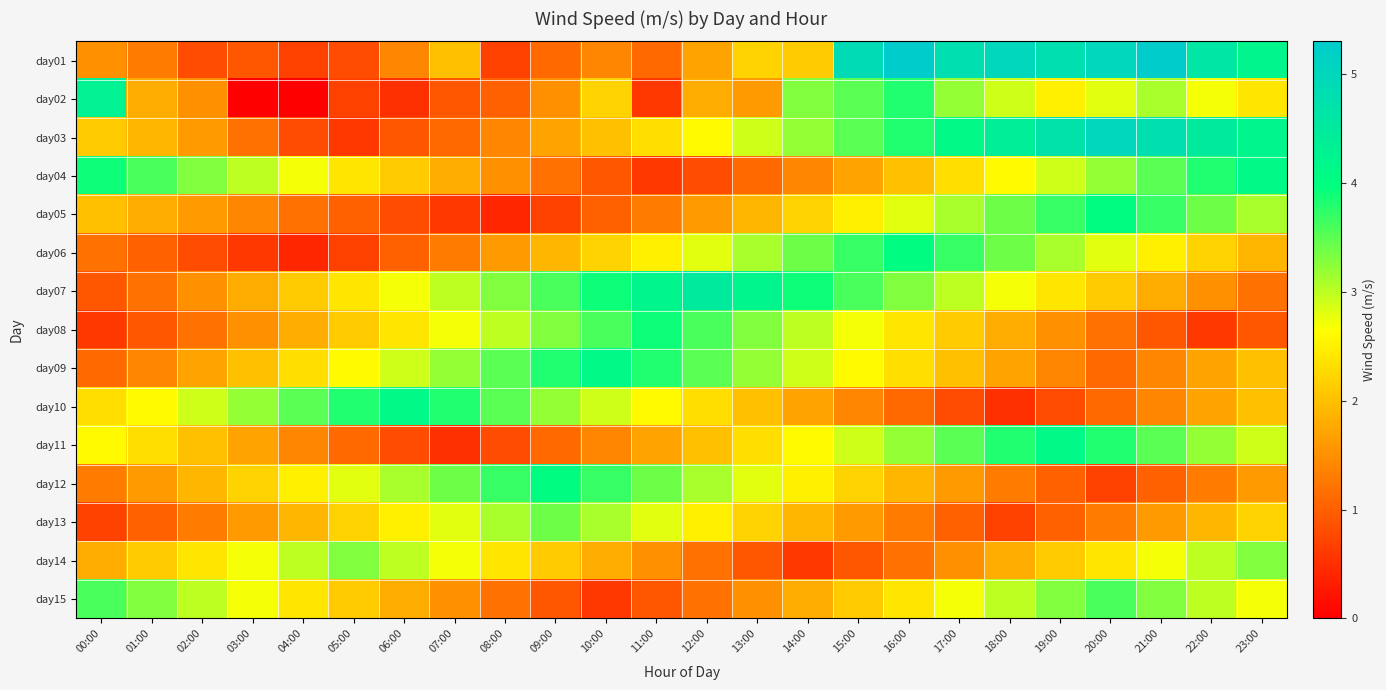

At 09:00, list the series in order from largest to smallest.

day12, day09, day07, day13, day08, day10, day14, day06, day03, day02, day04, day01, day11, day15, day05